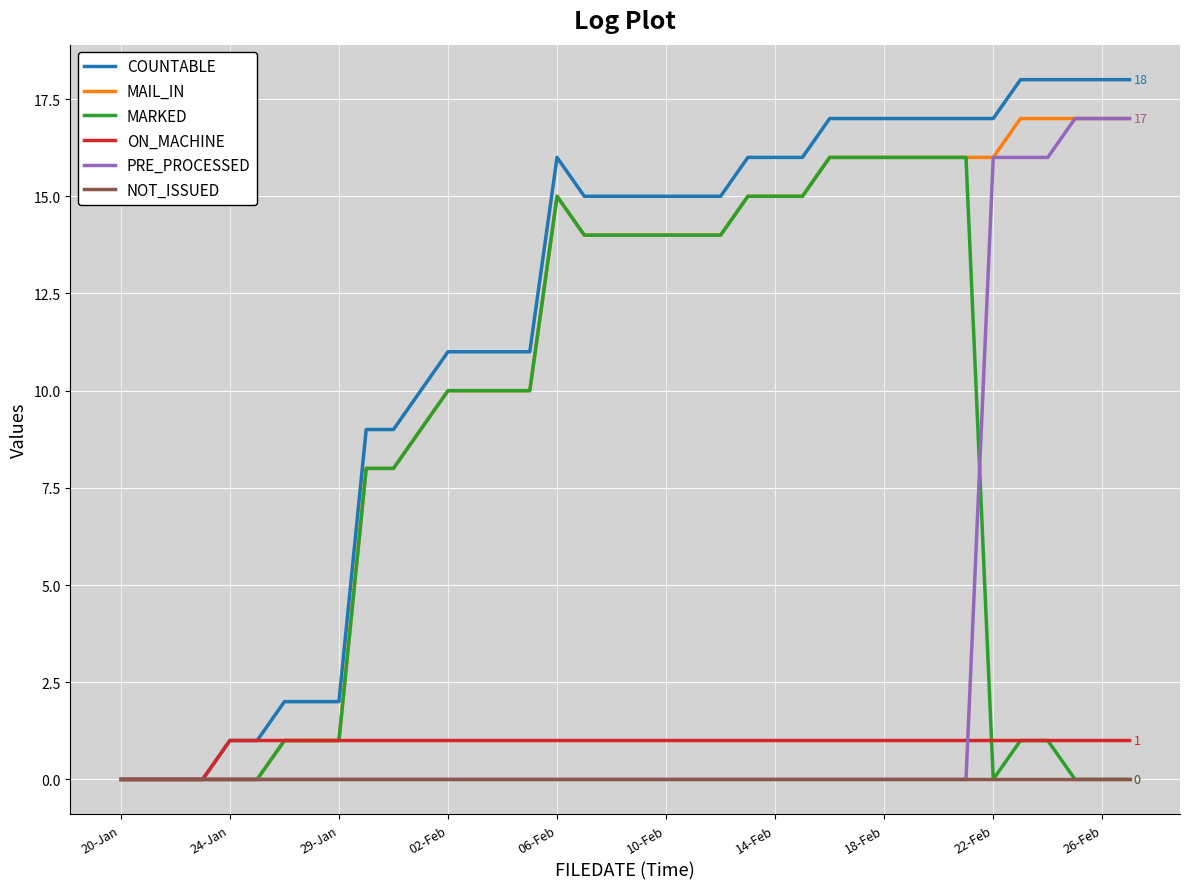

What is the sum of all PRE_PROCESSED values?

99